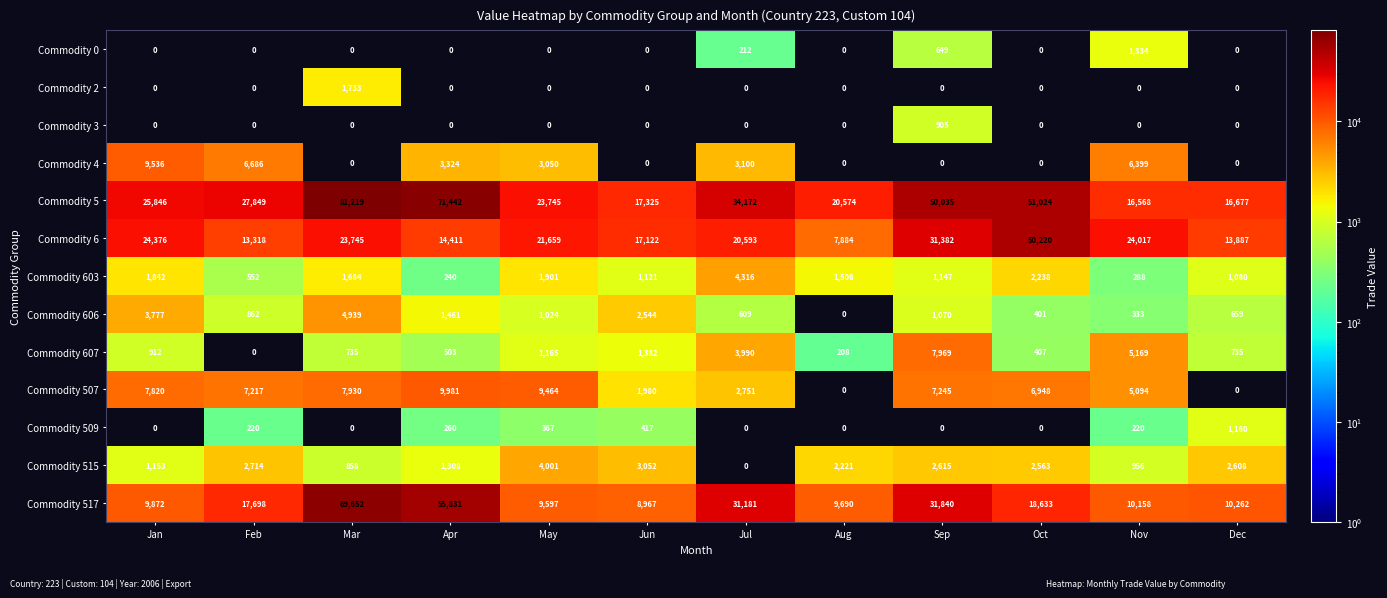

Rank the series by their maximum value, from highest to lowest.

Commodity 5, Commodity 517, Commodity 6, Commodity 507, Commodity 4, Commodity 607, Commodity 606, Commodity 603, Commodity 515, Commodity 2, Commodity 0, Commodity 509, Commodity 3